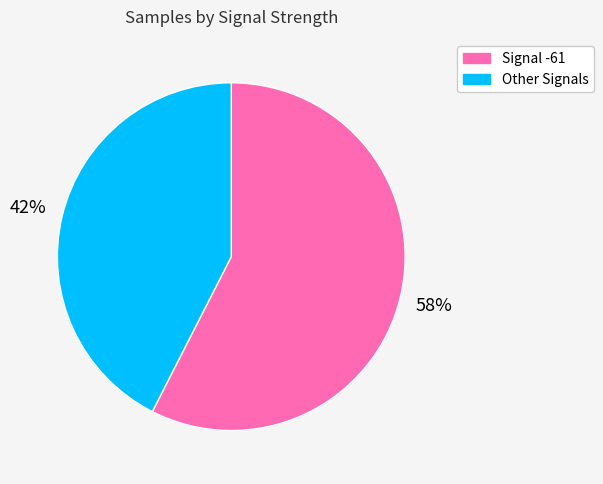

Which slice is the largest?

Signal -61